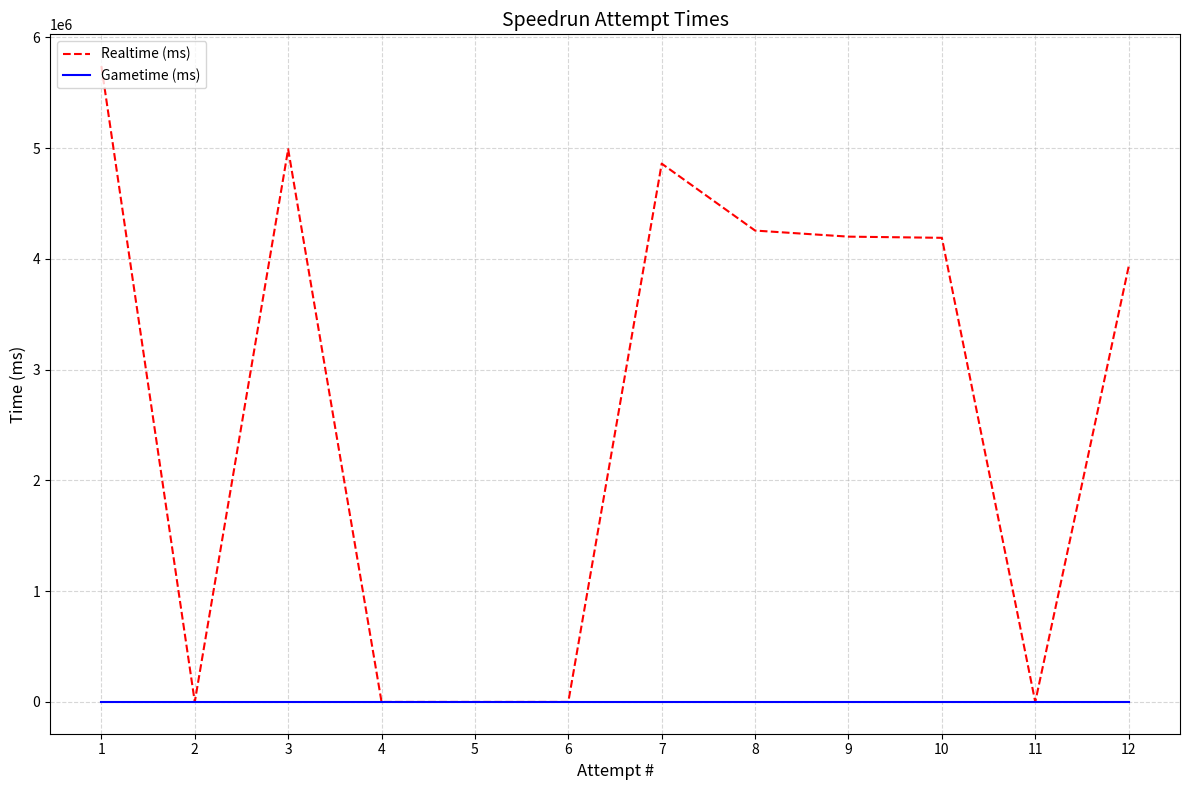

True or false: Realtime (ms) has a value of 3018648 at 11.

False